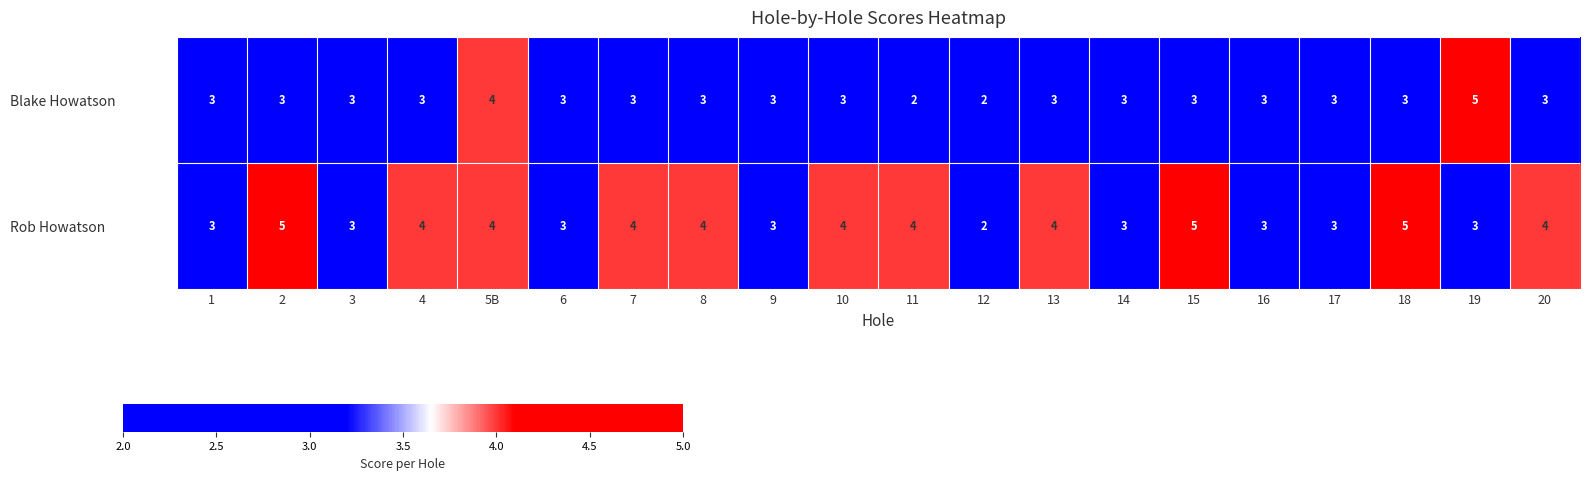

Between 4 and 16, which series saw the biggest shift?

Rob Howatson